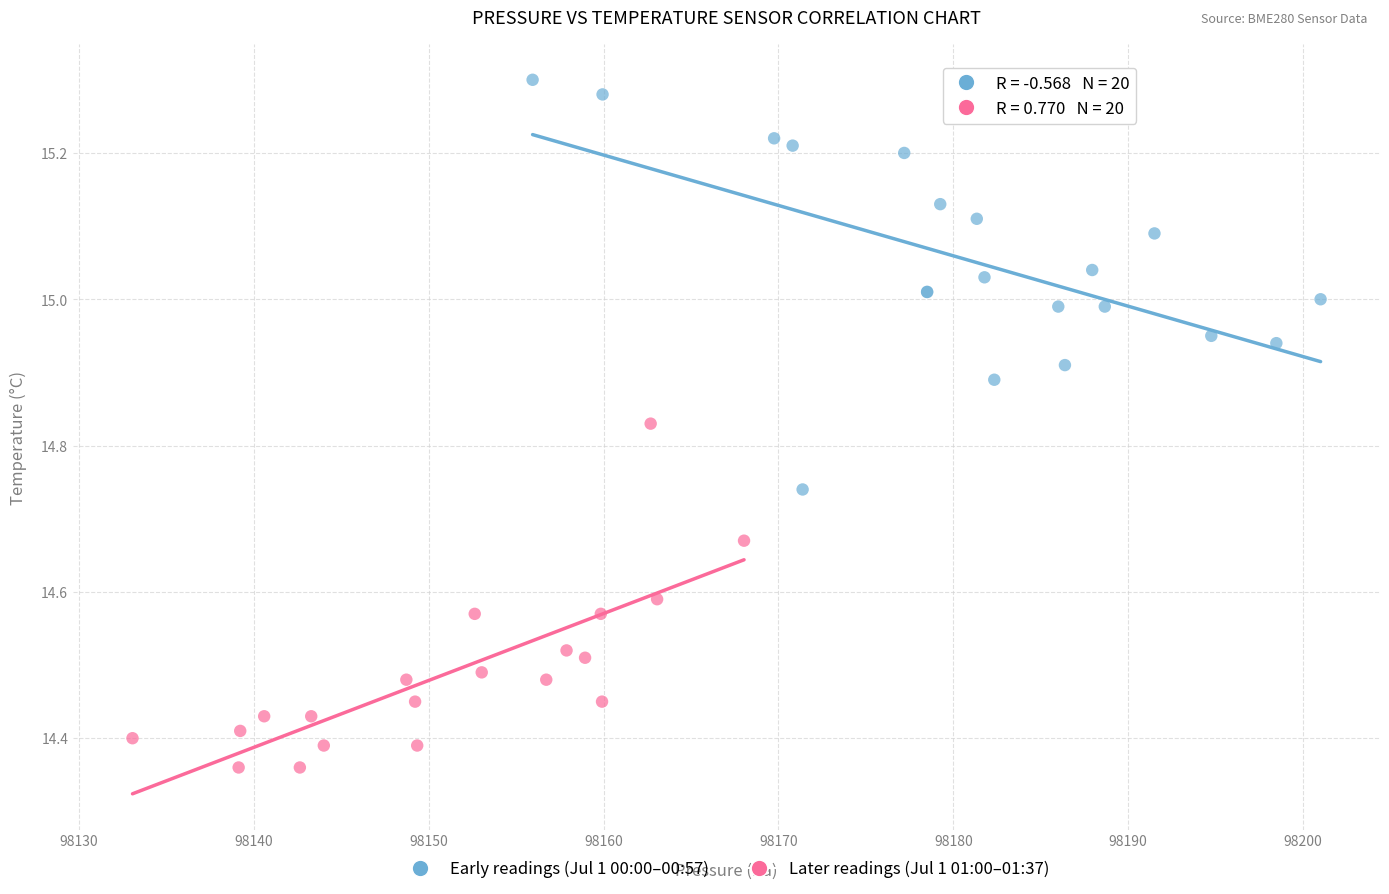

Which series reaches the minimum Y coordinate?

Later readings (Jul 1 01:00–01:37)